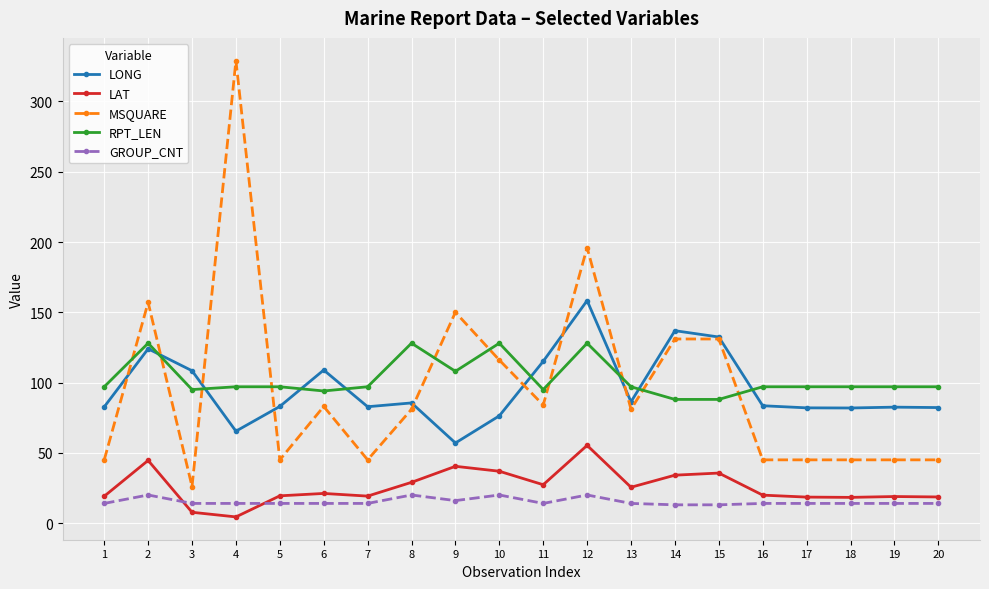

How many times do MSQUARE and RPT_LEN cross each other?

10